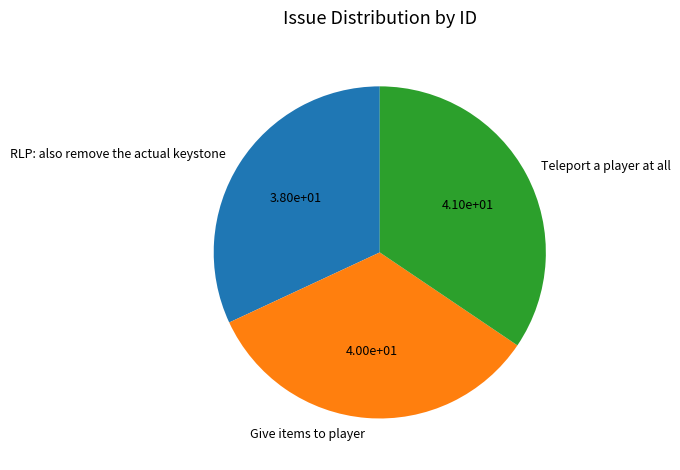

Between Teleport a player at all and Give items to player, which is larger?

Teleport a player at all